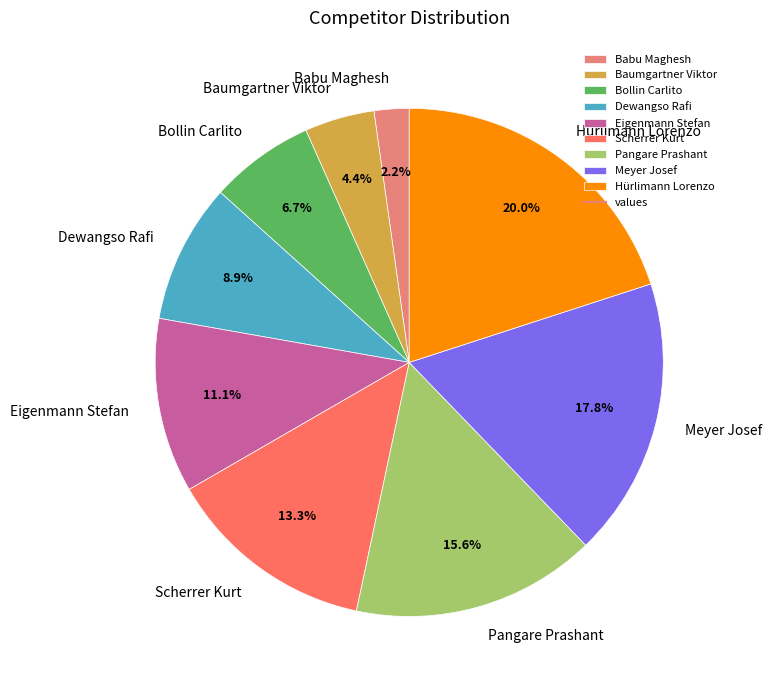

What percentage is NOT represented by Eigenmann Stefan?

88.9%